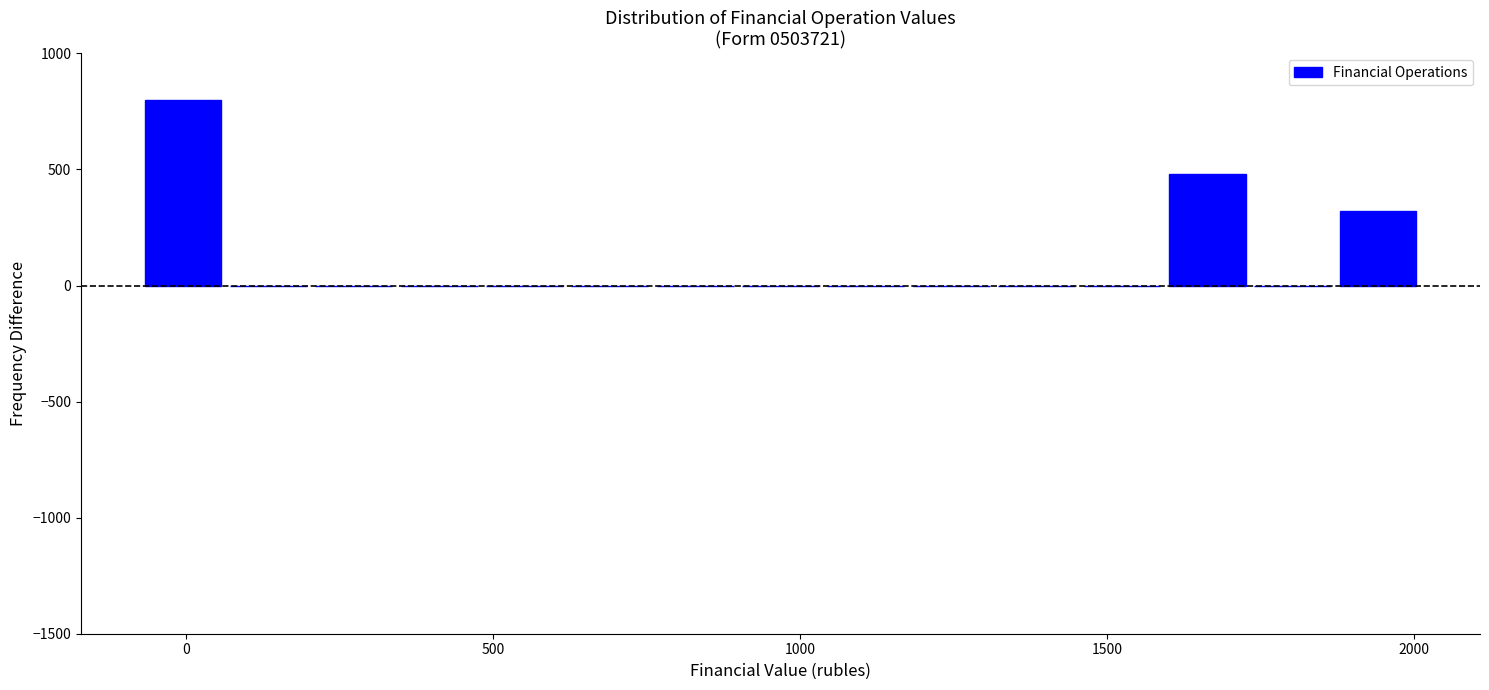

Around what value on the x-axis is the tallest bar? Give the approximate position of its centre, as read against the axis.

0